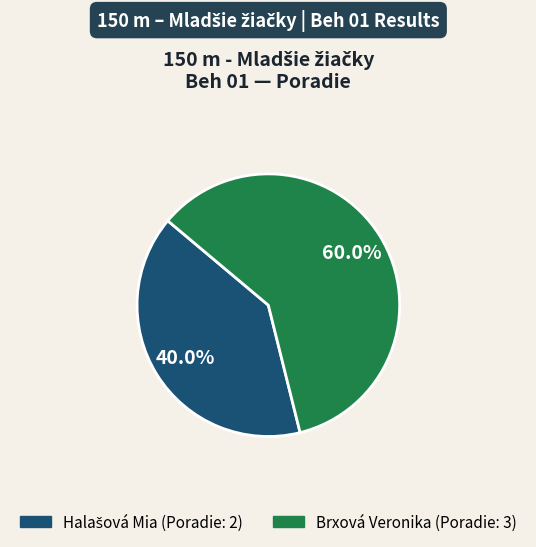

Which category has the biggest portion of the pie?

Brxová Veronika